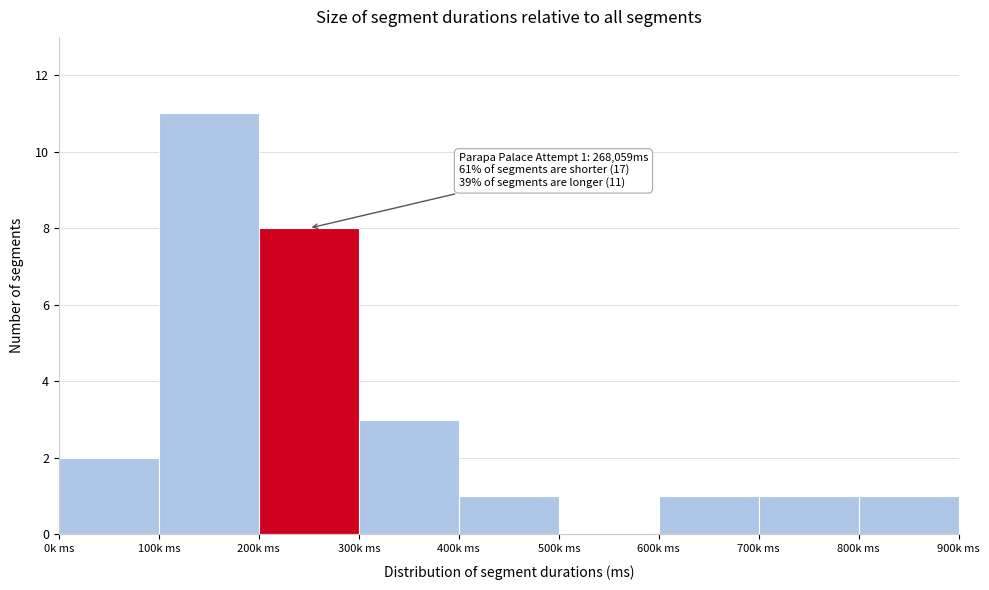

Reading left to right, extract all data points from this chart.

0k ms=2	100k ms=11	200k ms=8	300k ms=3	400k ms=1	500k ms=0	600k ms=1	700k ms=1	800k ms=1